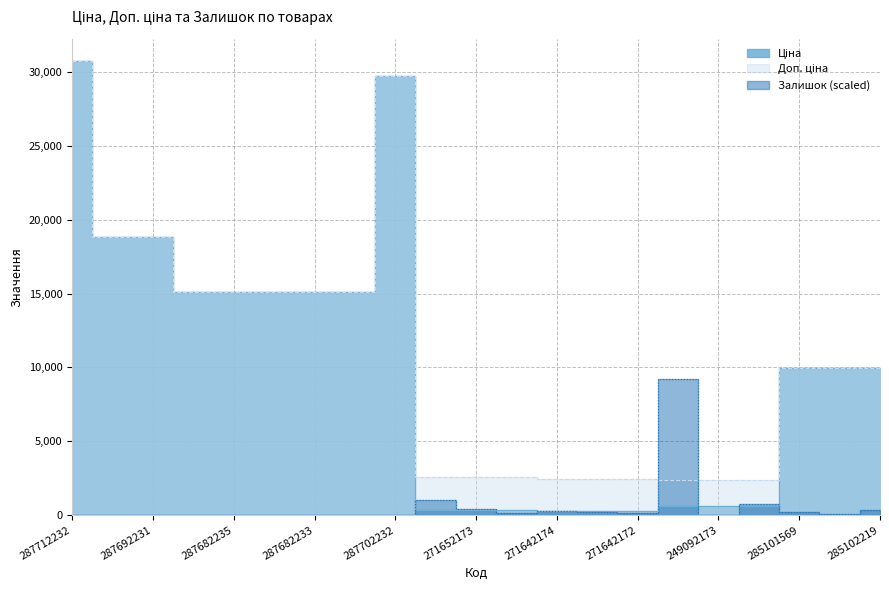

At which category does Залишок reach its first local peak?

271652174